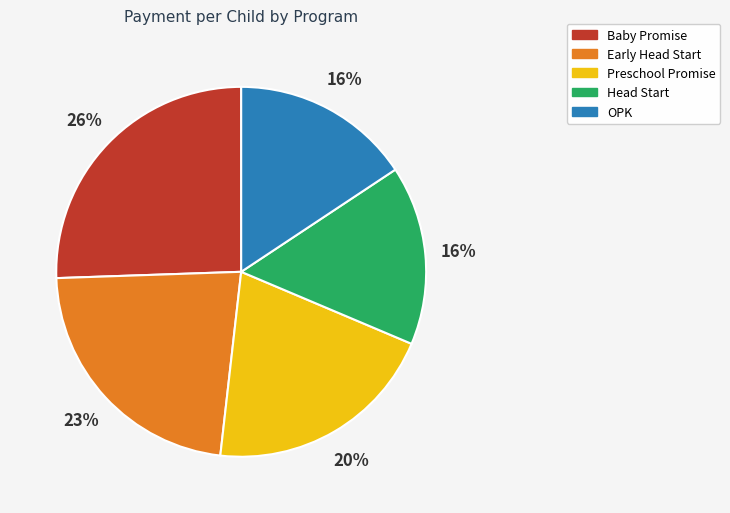

Is it true that OPK is 16% of the pie?

True